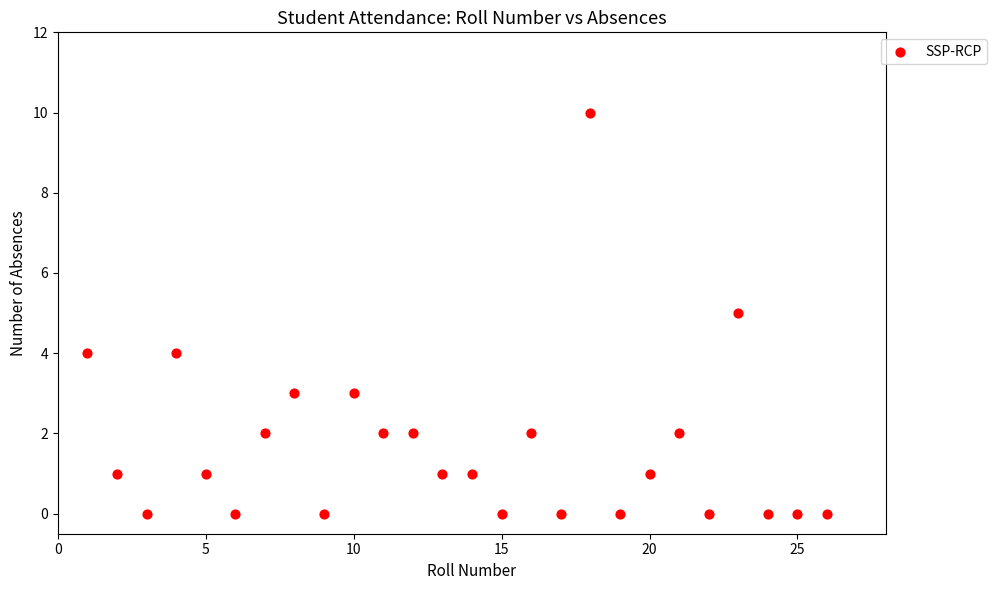

What is the range of X values (max minus min)?

25